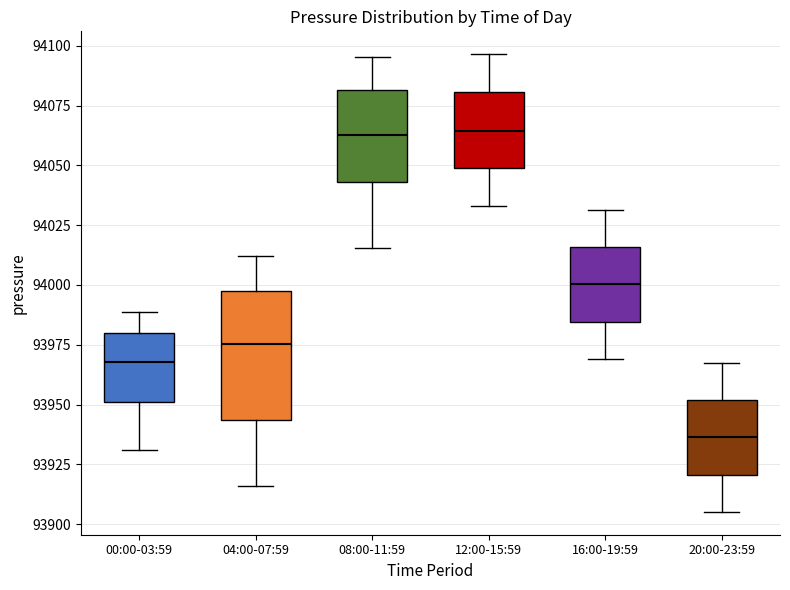

Comparing the boxes themselves (not the whiskers), which one is the tallest?

04:00-07:59